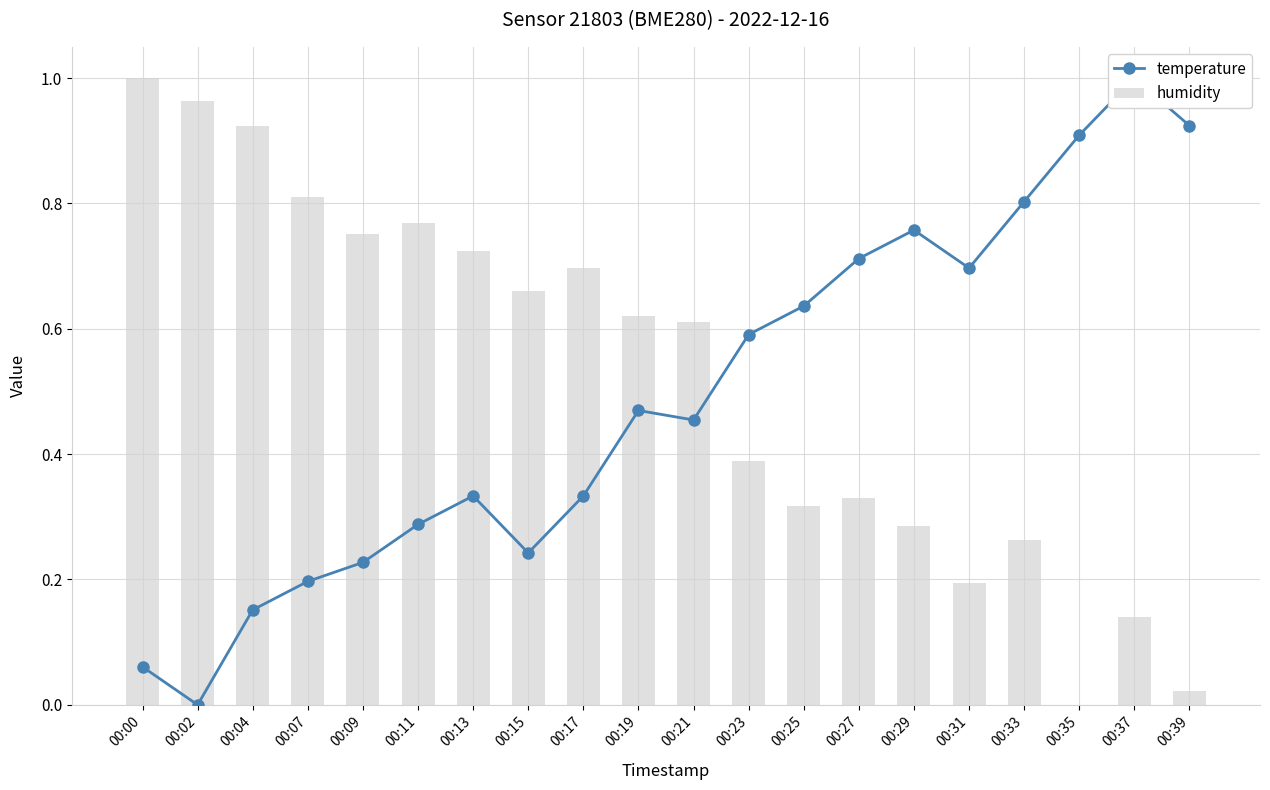

How many values in temperature are above zero?

19